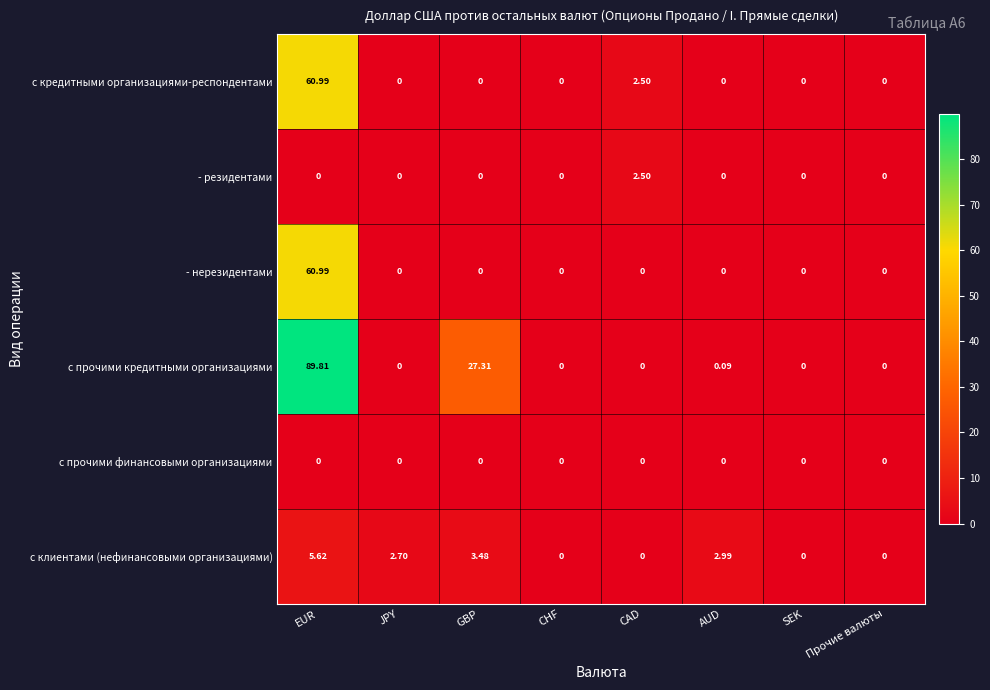

At which category is the sum across all series the highest?

EUR